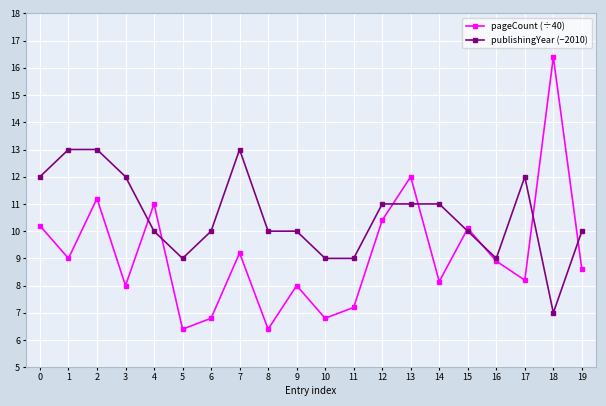

What is the greatest value displayed?

16.4